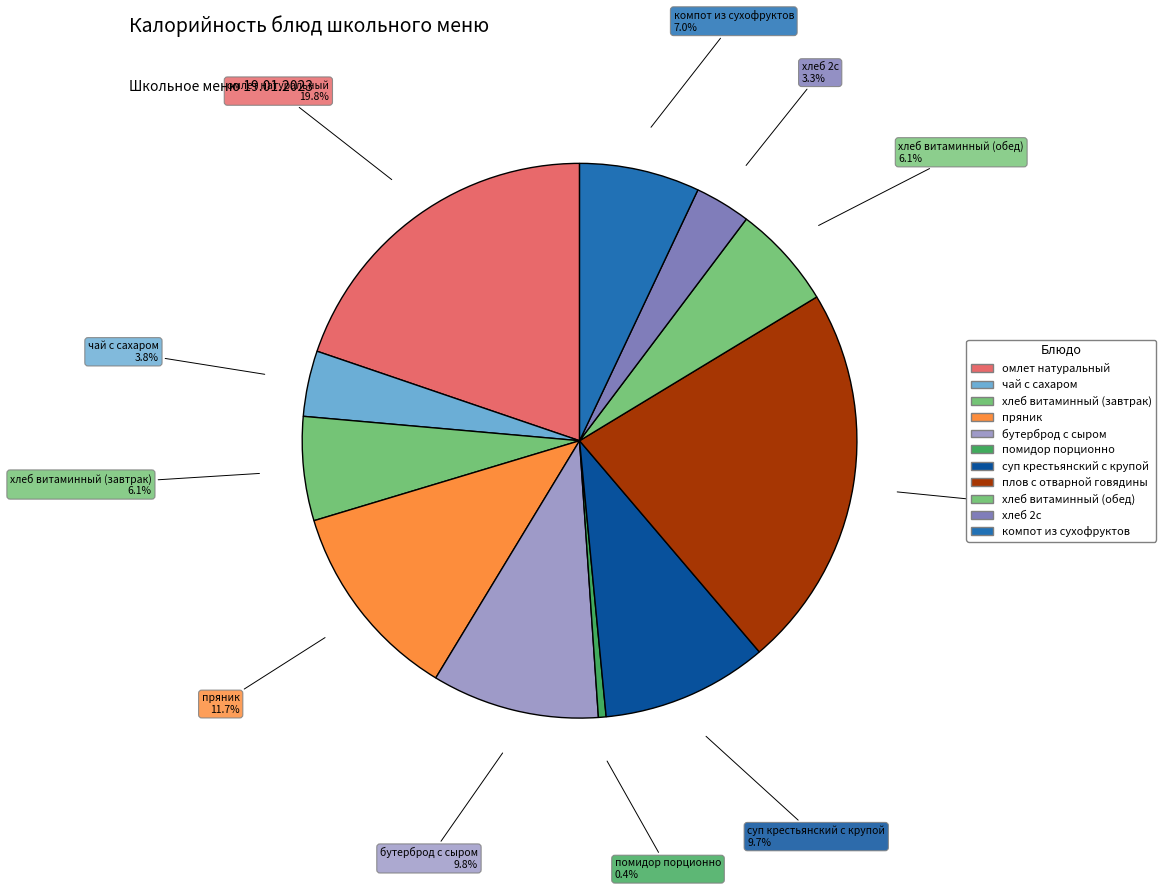

Count the number of slices in the pie.

11